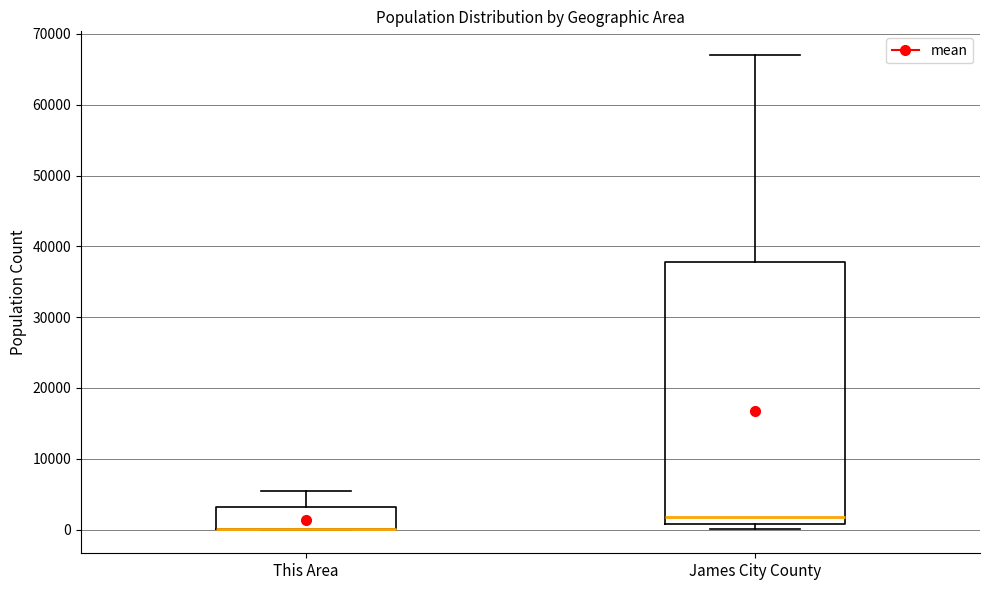

Which box is the tallest, from its lower edge to its upper edge?

James City County